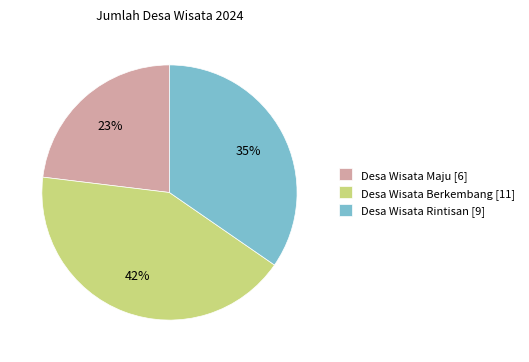

To the nearest percent, what percentage of the pie is Desa Wisata Berkembang?

42%